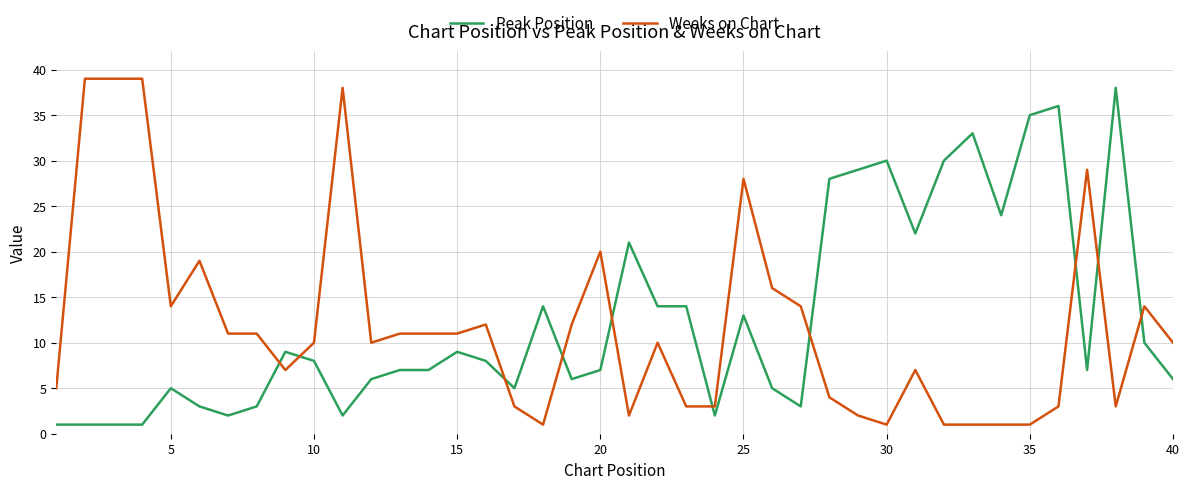

What is the highest value of the Peak Position series?

38